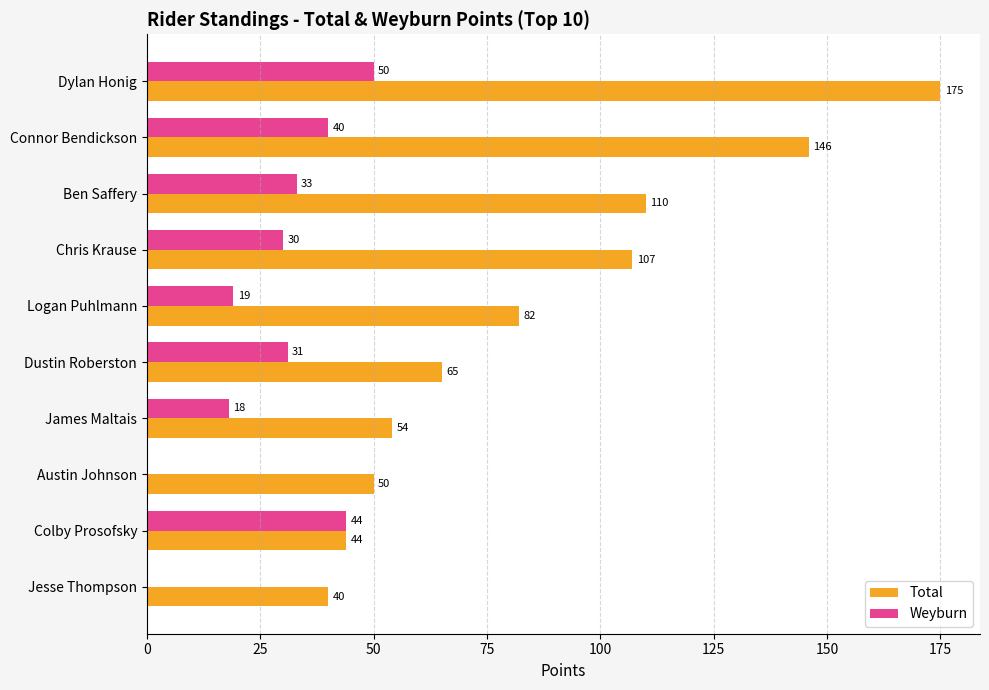

What is the sum of the Weyburn values at Ben Saffery and Jesse Thompson?

33